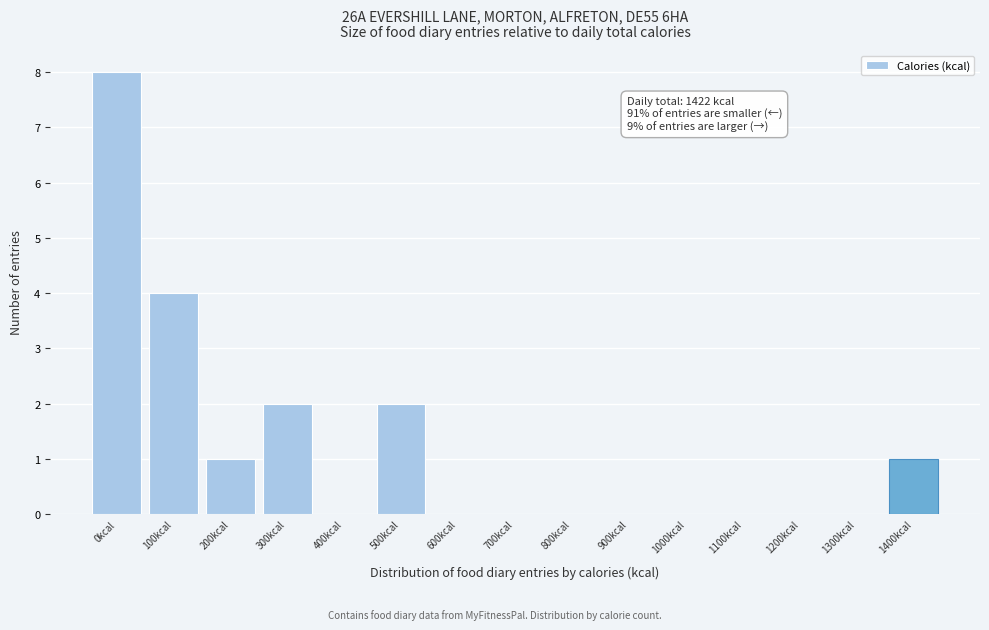

Reading left to right, what are all the values shown in this chart?

0kcal=8	100kcal=4	200kcal=1	300kcal=2	400kcal=0	500kcal=2	600kcal=0	700kcal=0	800kcal=0	900kcal=0	1000kcal=0	1100kcal=0	1200kcal=0	1300kcal=0	1400kcal=1